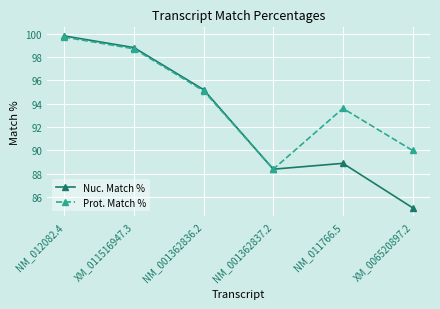

In Prot. Match %, how many points are lower than both neighbors (excluding endpoints)?

1